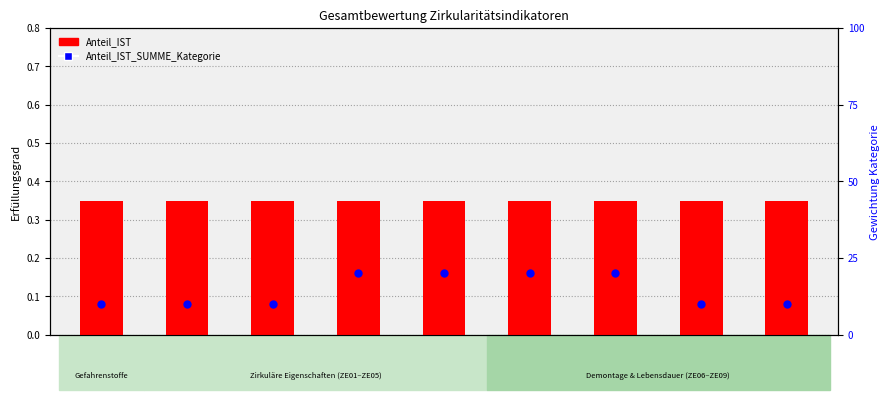

At how many categories does at least one series exceed 11?

4